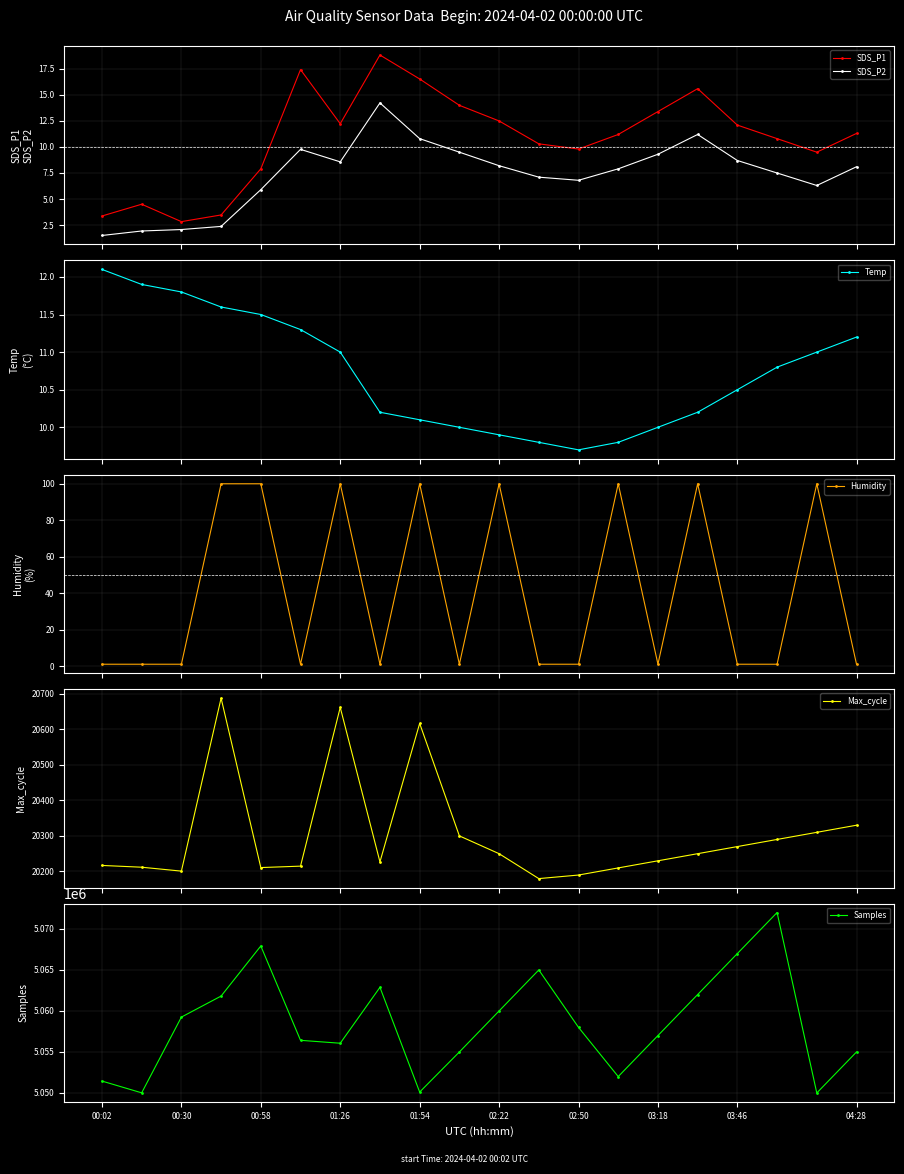

Which series has the largest total across all categories?

Samples